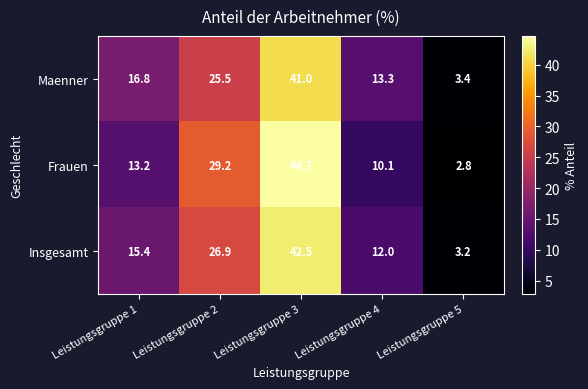

Reading left to right, what are all the values shown in this chart?

Maenner: Leistungsgruppe 1=16.8	Leistungsgruppe 2=25.5	Leistungsgruppe 3=41.0	Leistungsgruppe 4=13.3	Leistungsgruppe 5=3.4
Frauen: Leistungsgruppe 1=13.2	Leistungsgruppe 2=29.2	Leistungsgruppe 3=44.7	Leistungsgruppe 4=10.1	Leistungsgruppe 5=2.8
Insgesamt: Leistungsgruppe 1=15.4	Leistungsgruppe 2=26.9	Leistungsgruppe 3=42.5	Leistungsgruppe 4=12.0	Leistungsgruppe 5=3.2